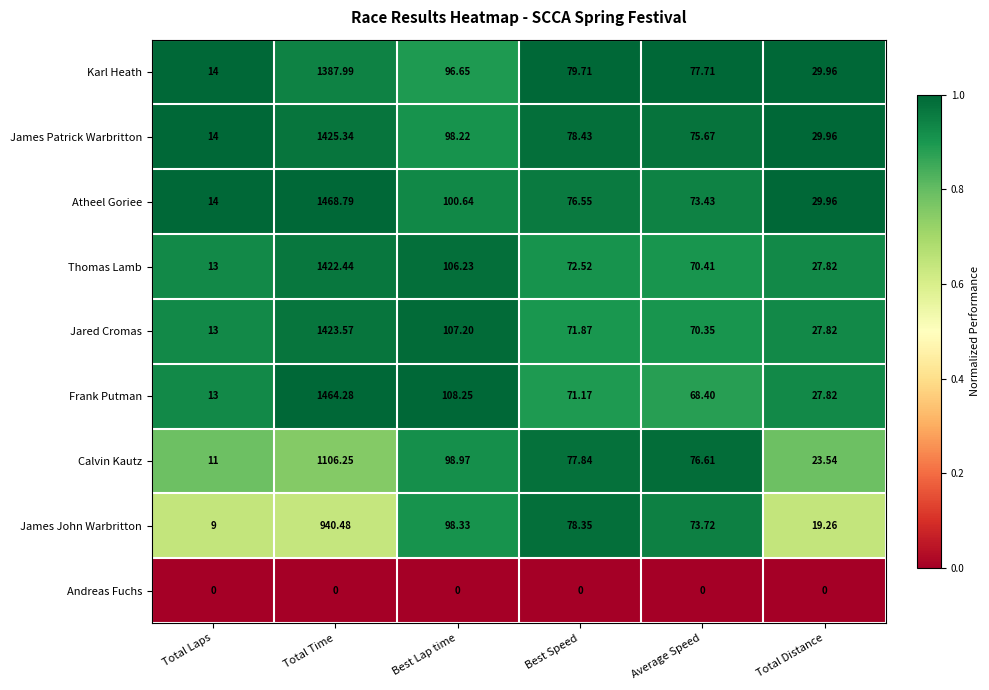

Which series has the widest spread of values?

Atheel Goriee